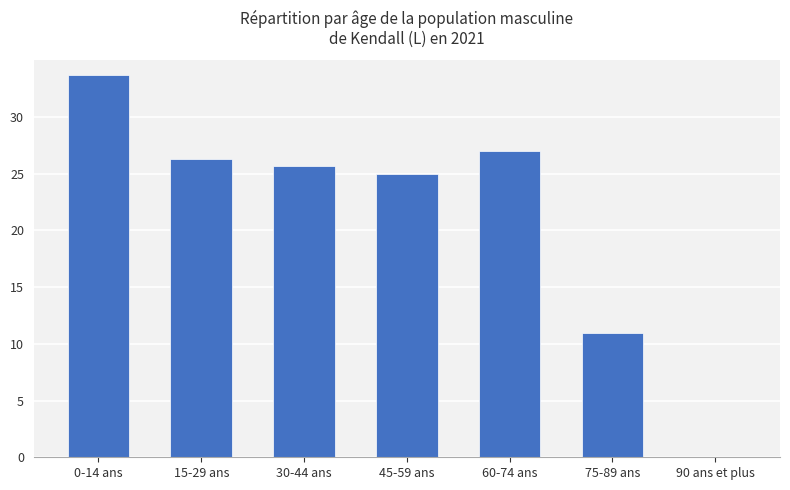

Are the bars horizontal?

No